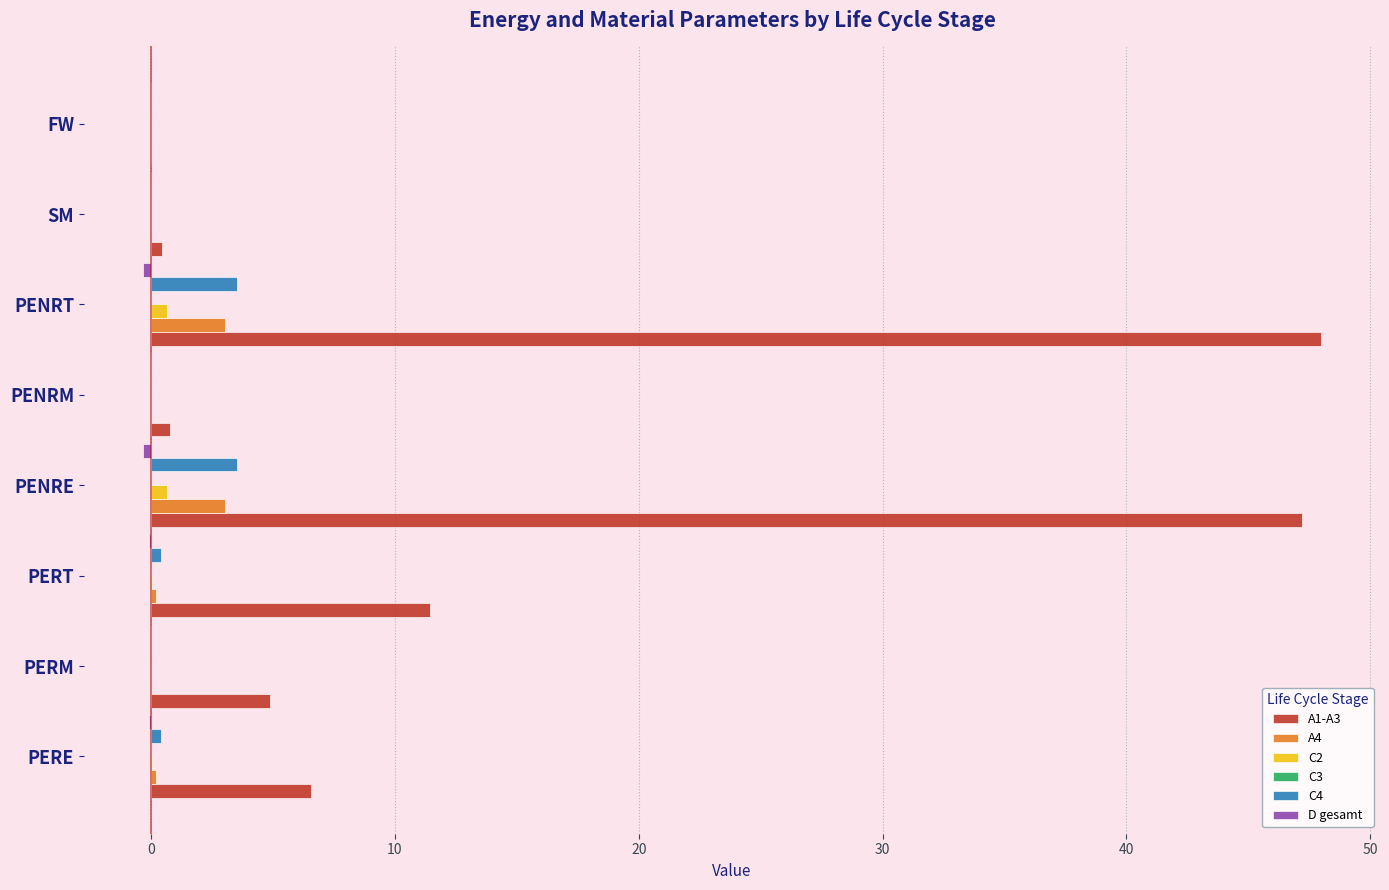

True or false: A1-A3 has a value of 48.0 at PENRT.

True